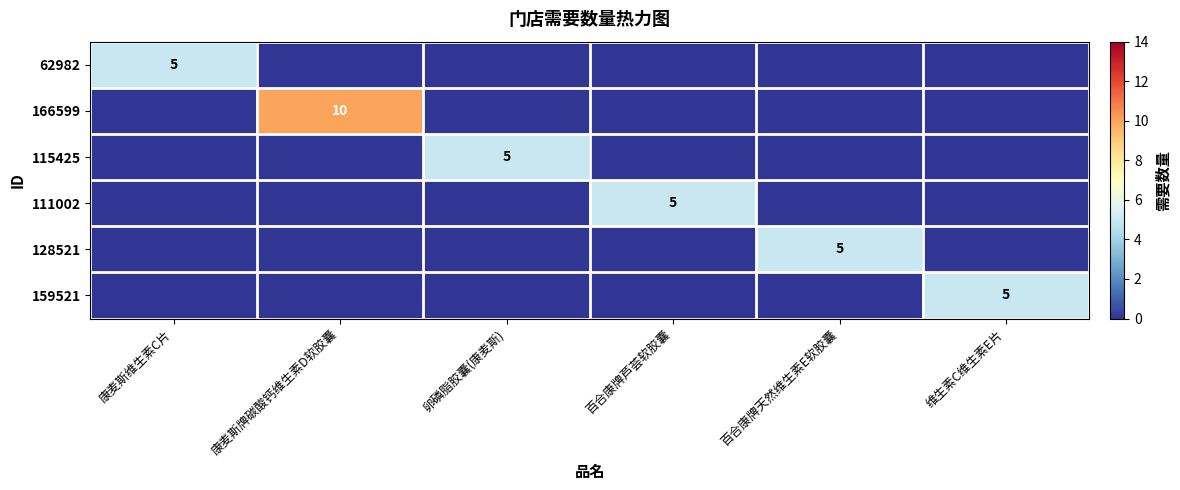

The 159521 series shows 5 at 维生素C维生素E片. True or false?

True